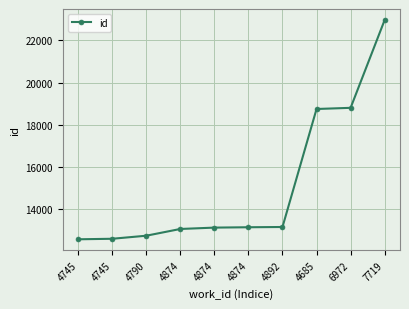

At which label does the data first exceed 13115?

4892